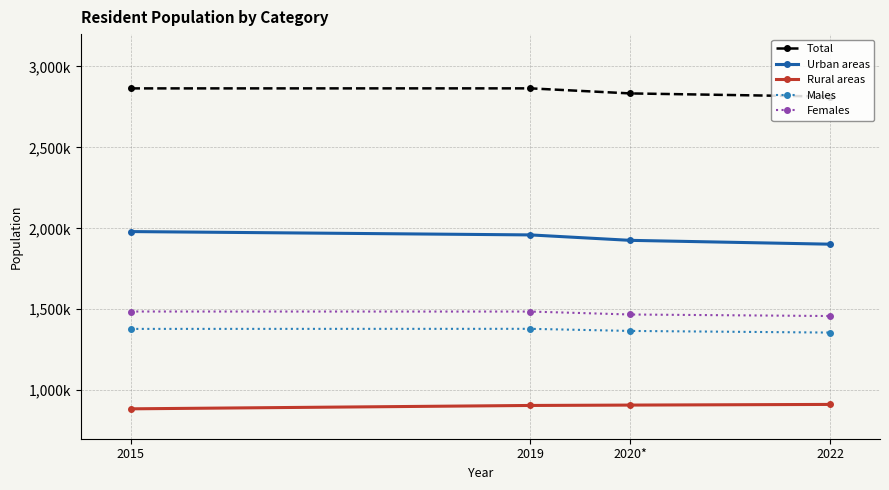

What are all the series names shown in the legend?

Total, Urban areas, Rural areas, Males, Females